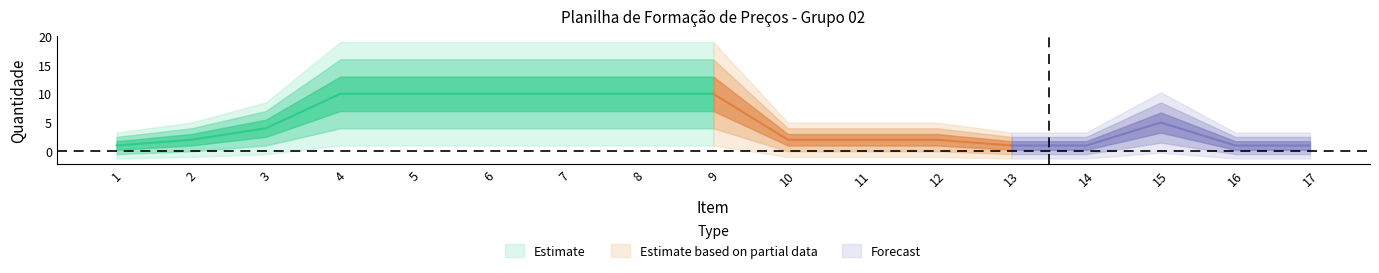

Reading left to right, extract all data points from this chart.

QTADE: 1	2	4	10	10	10	10	10	10	2	2	2	1	1	5	1	1
VALOR UNIT: 0	0	0	0	0	0	0	0	0	0	0	0	0	0	0	0	0
VALOR TOTAL: 0	0	0	0	0	0	0	0	0	0	0	0	0	0	0	0	0